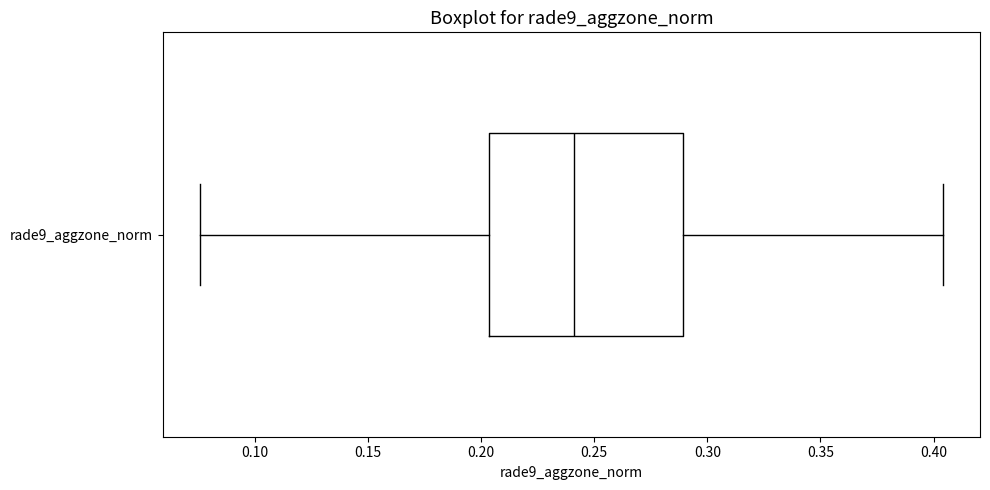

Transcribe this box plot: give where the median line is, the range the box spans, and where the two whiskers end, as read against the x-axis. The values are not printed on the chart, so give them approximately, as read against the axis.

median 0.240, box 0.205 to 0.290, whiskers 0.075 to 0.405